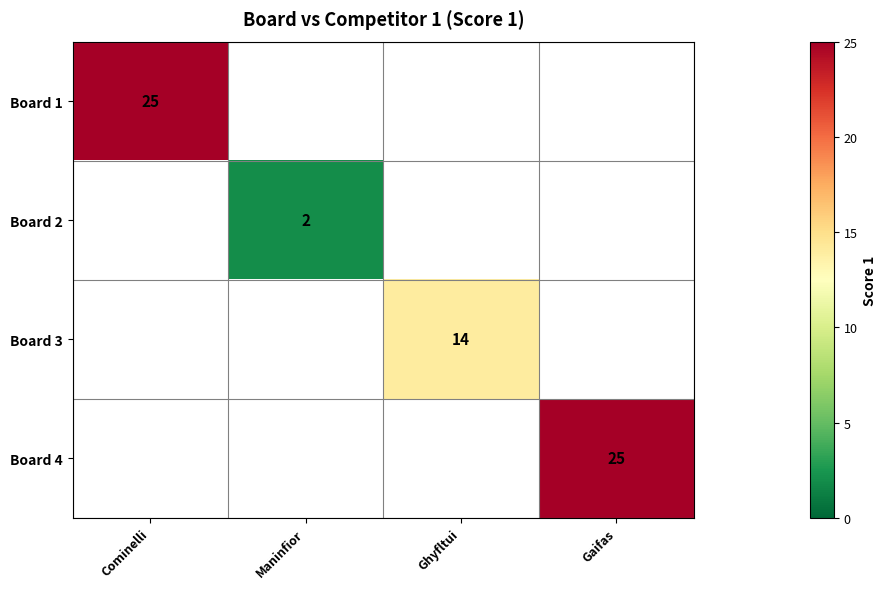

The Board 2 series shows 2 at Maninfior. True or false?

True